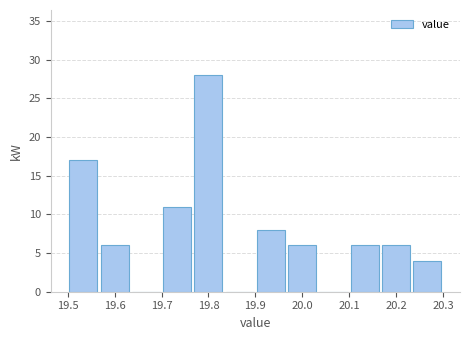

Reading left to right, list every bar in this chart as the range it spans on the x-axis followed by its height. Neither the bar edges nor the heights are printed on the chart, so give them approximately, as read against the axes.

19.50 to 19.57: 17
19.57 to 19.63: 6
19.63 to 19.70: 0
19.70 to 19.77: 11
19.77 to 19.83: 28
19.83 to 19.90: 0
19.90 to 19.97: 8
19.97 to 20.03: 6
20.03 to 20.10: 0
20.10 to 20.17: 6
20.17 to 20.23: 6
20.23 to 20.30: 4